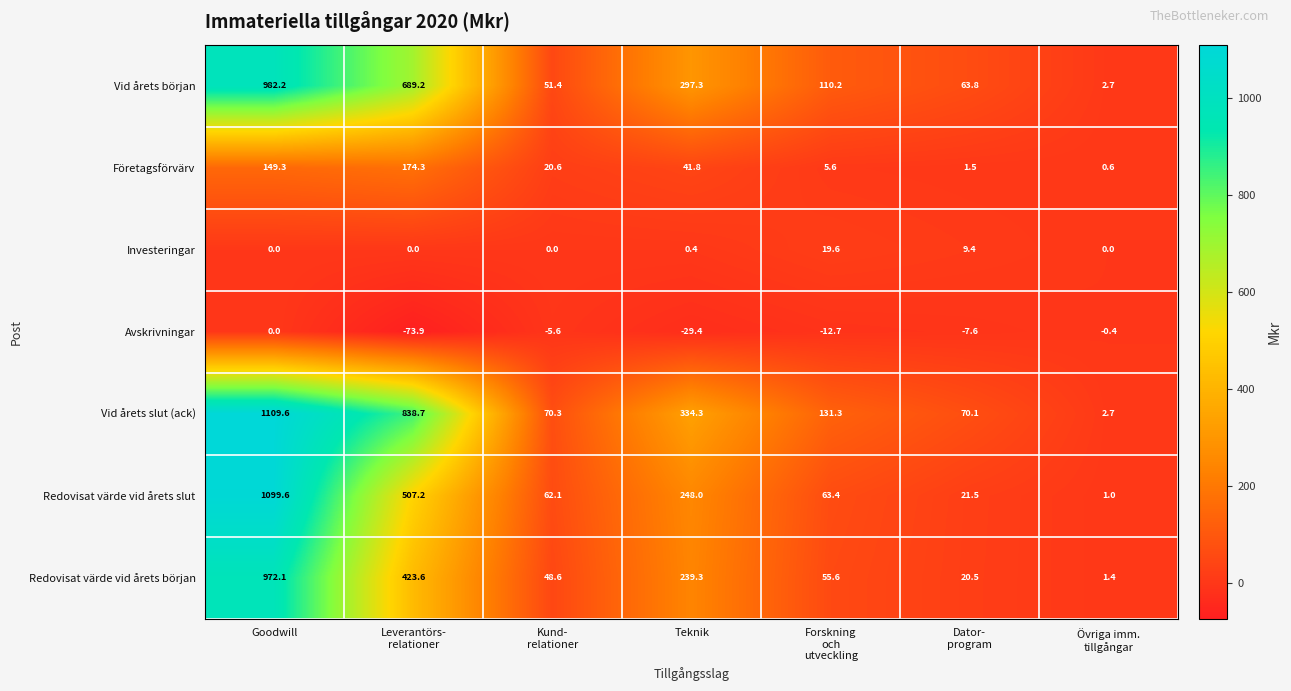

What is the difference between the maximum and minimum values in the Investeringar series?

19.6